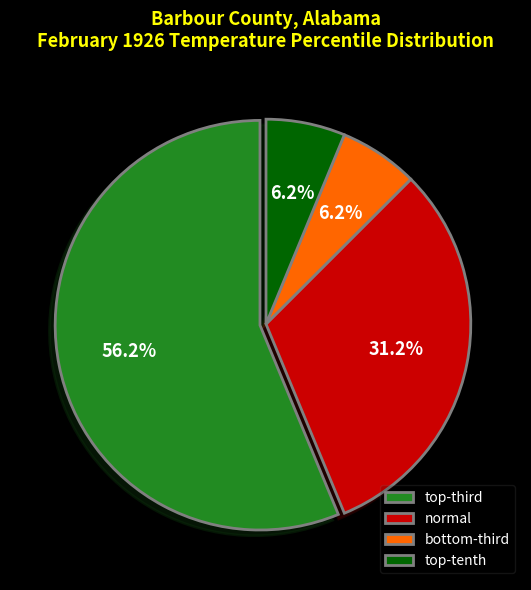

To the nearest percent, what is the average slice percentage?

25%